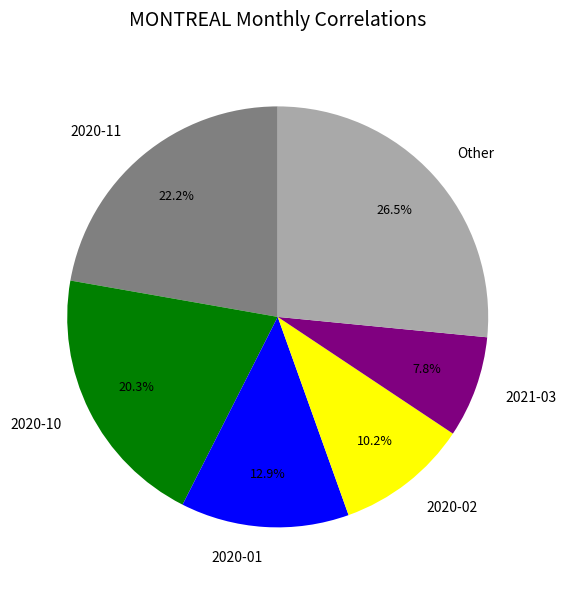

Is there a majority slice in this chart?

No